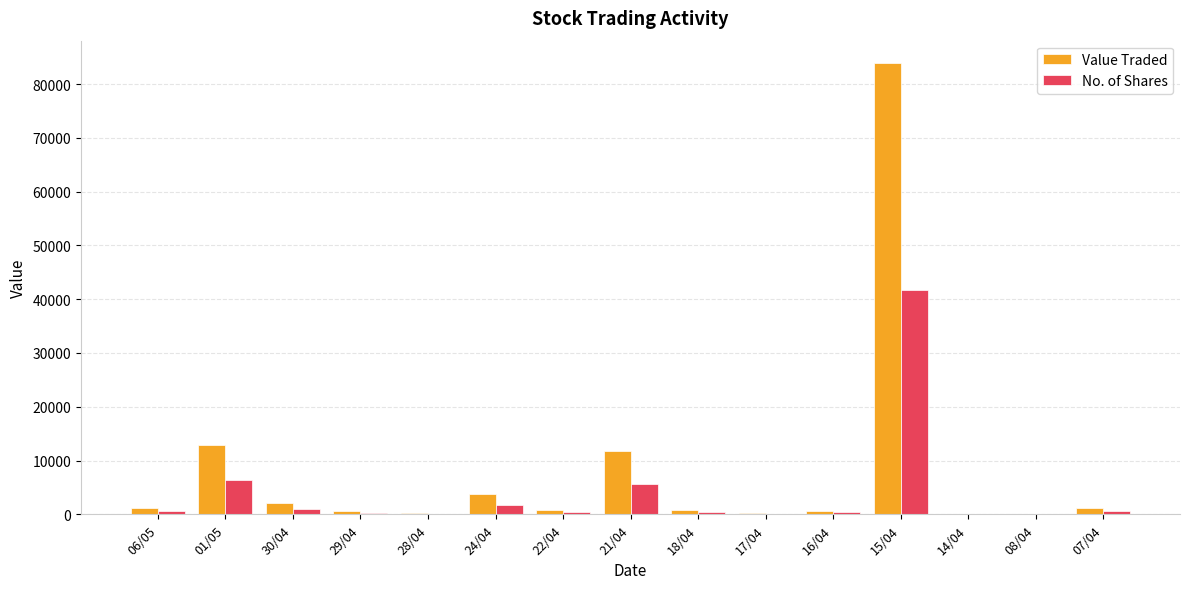

What is the maximum value shown in the chart?

83893